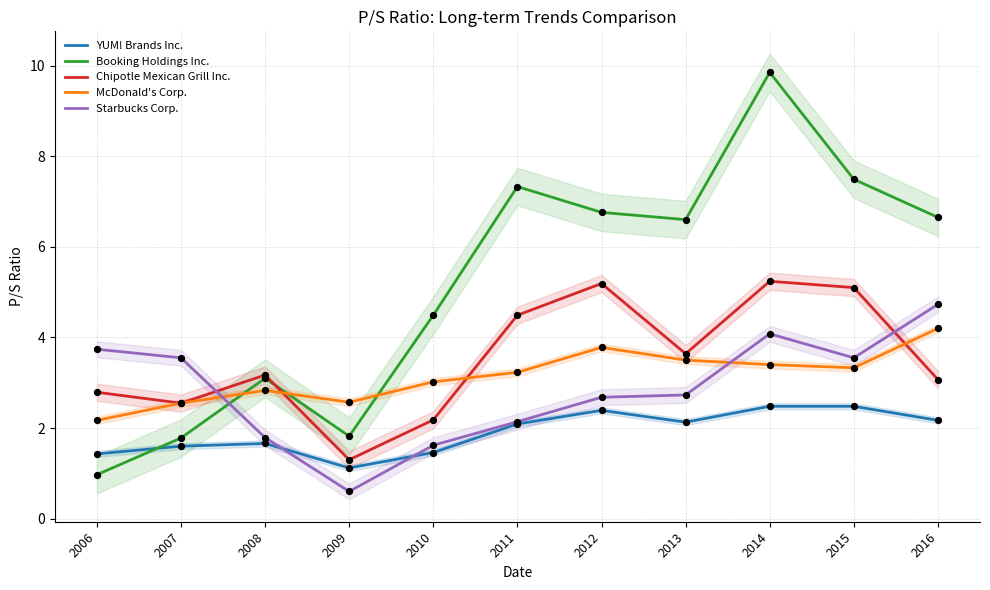

Which series has the largest total across all categories?

Booking Holdings Inc.